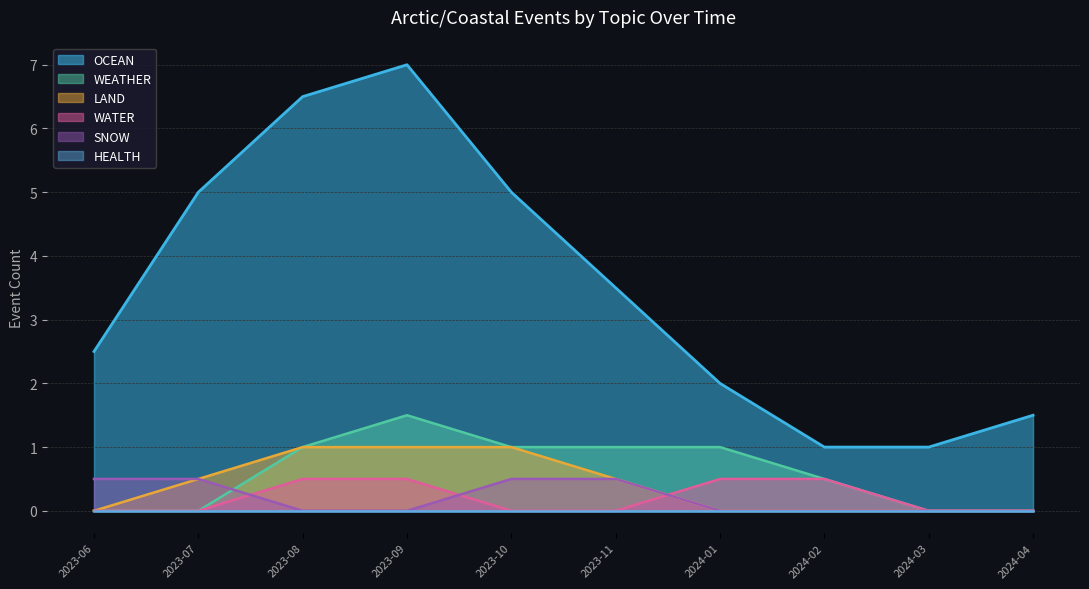

Which series has the largest total across all categories?

OCEAN